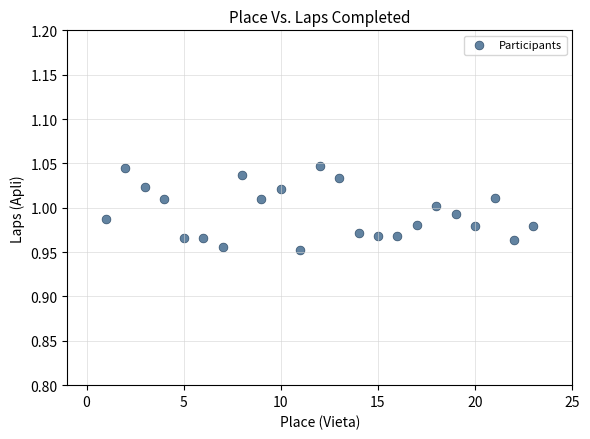

What is the range of X values (max minus min)?

22.0